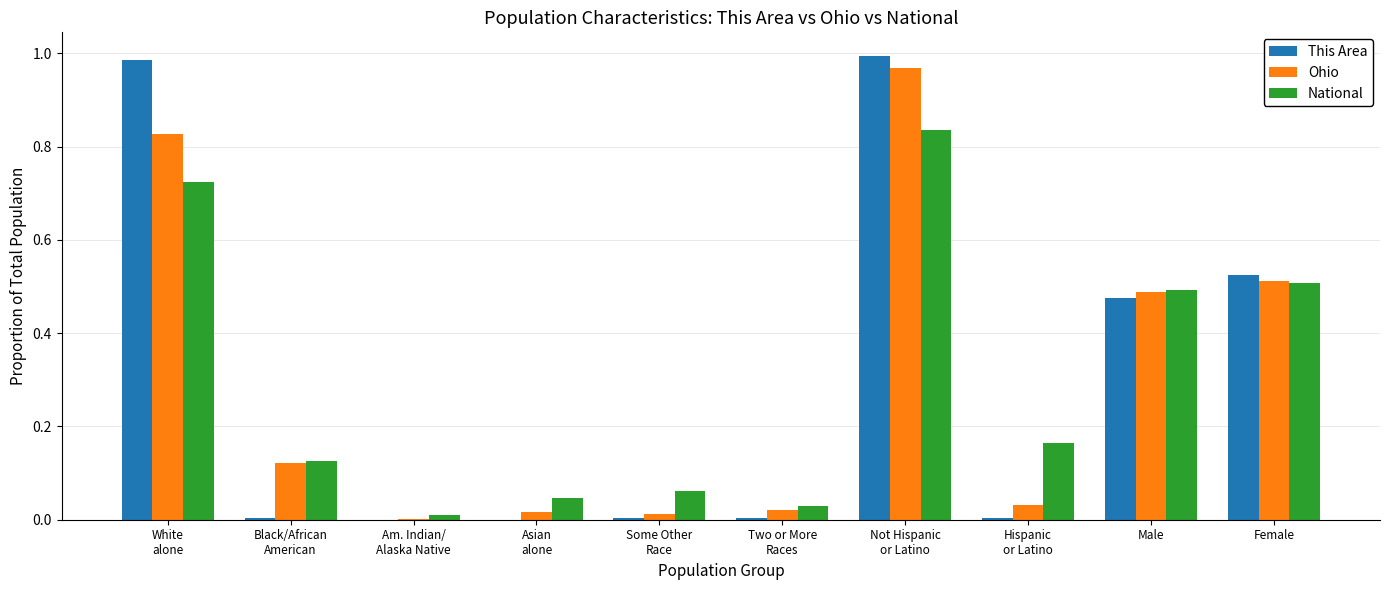

What are all the series names shown in the legend?

This Area, Ohio, National